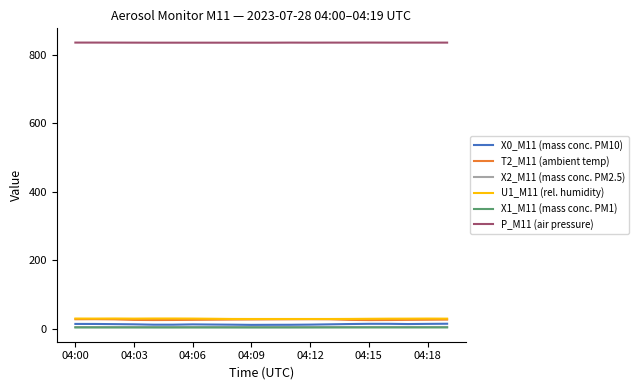

What are all the series names shown in the legend?

X0_M11 (mass conc. PM10), T2_M11 (ambient temp), X2_M11 (mass conc. PM2.5), U1_M11 (rel. humidity), X1_M11 (mass conc. PM1), P_M11 (air pressure)